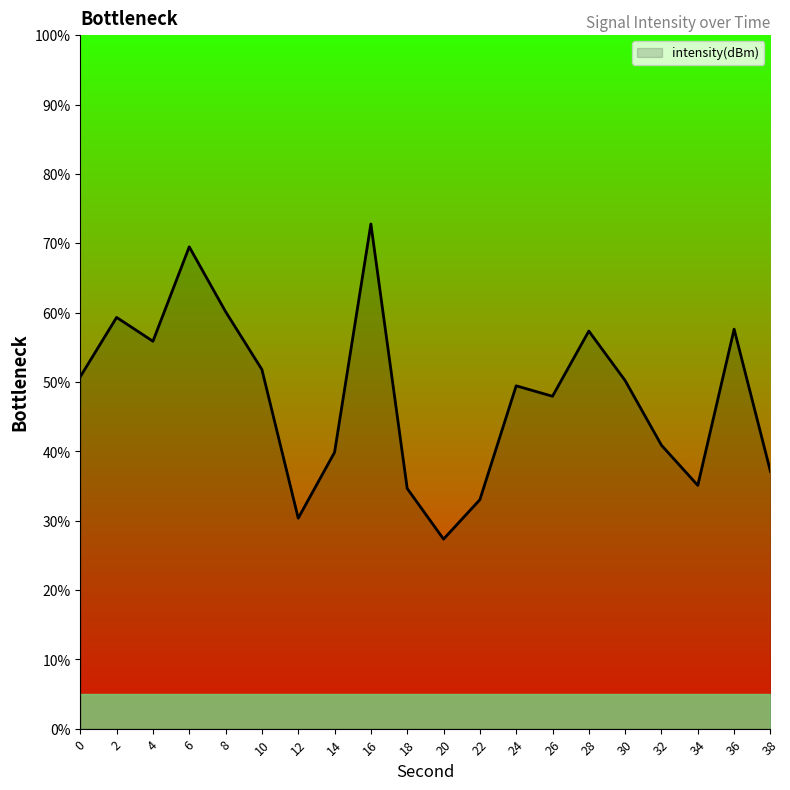

True or false: the data shows 59.3 at 2.

True